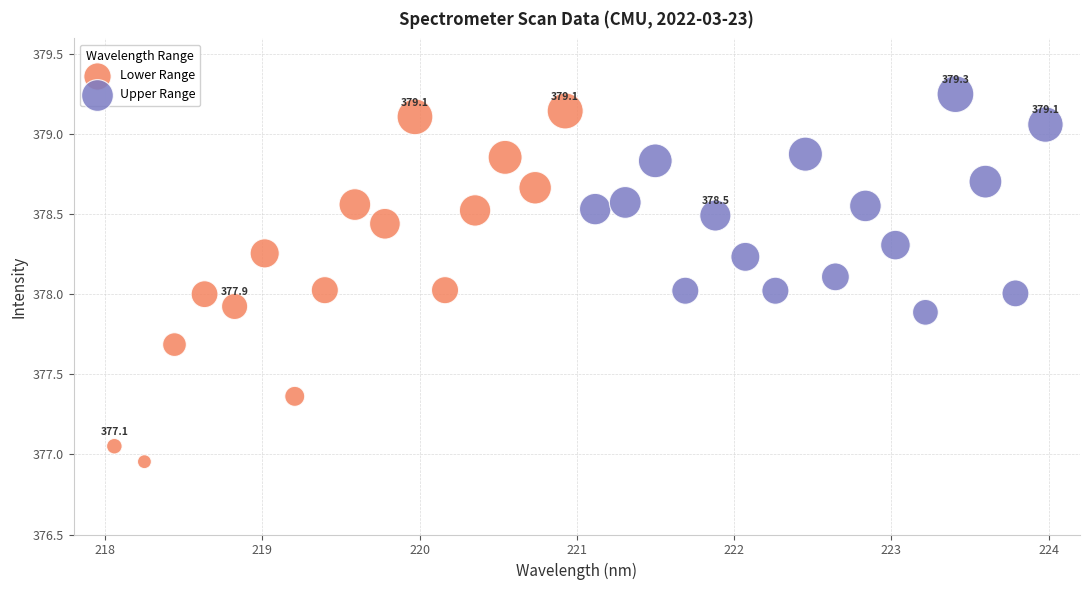

Which series reaches the maximum Y coordinate?

Upper Range